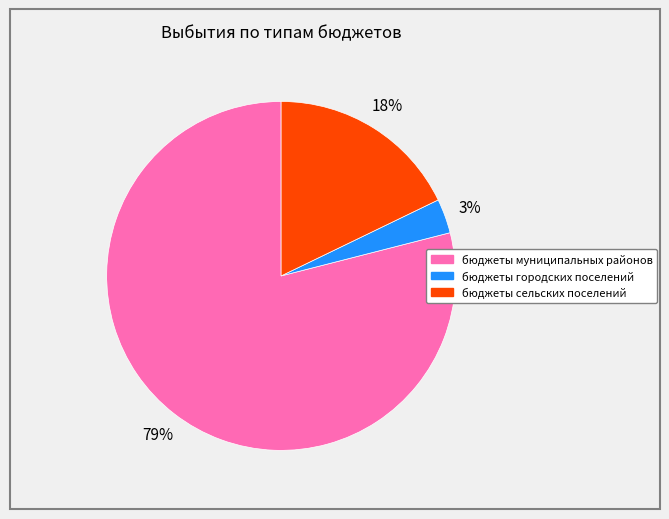

Which slice is the largest?

бюджеты муниципальных районов